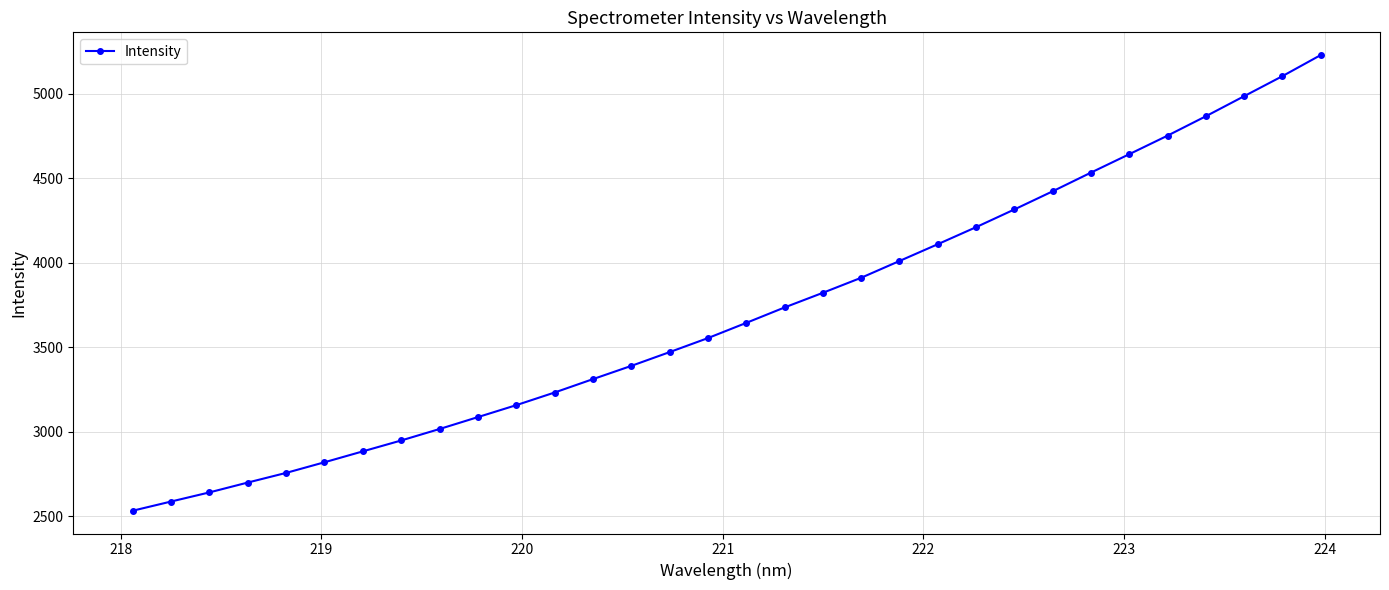

What is the value of the 21st point from the left?

4011.5